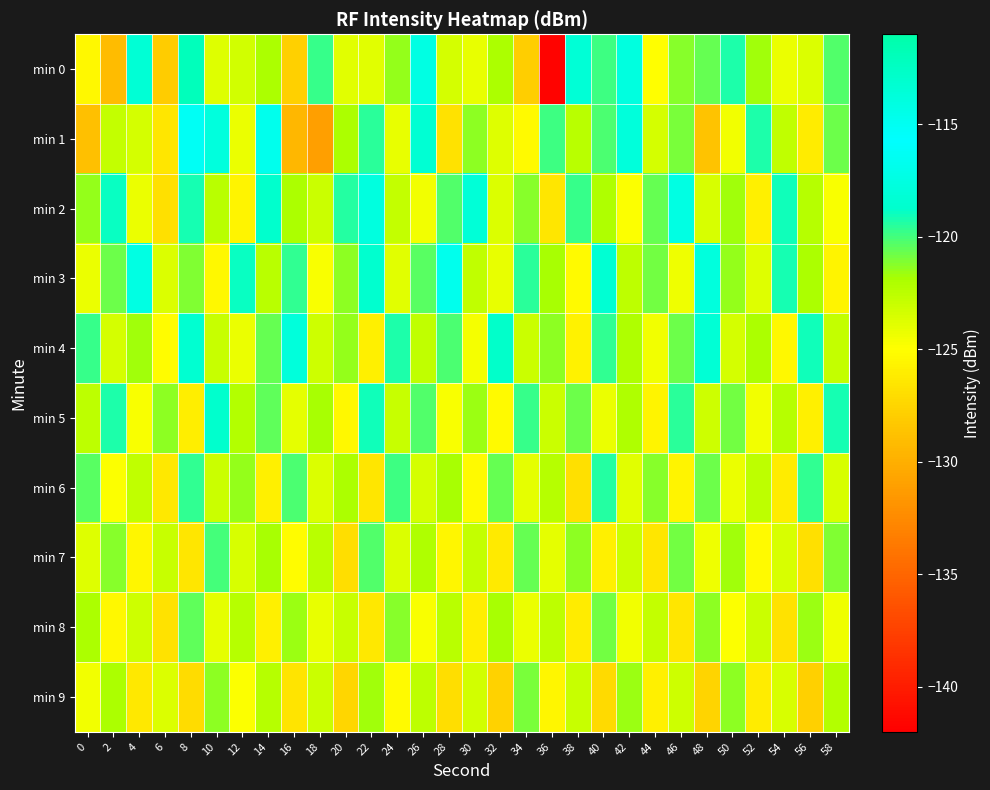

Which has a higher value, 12 or 42?

42